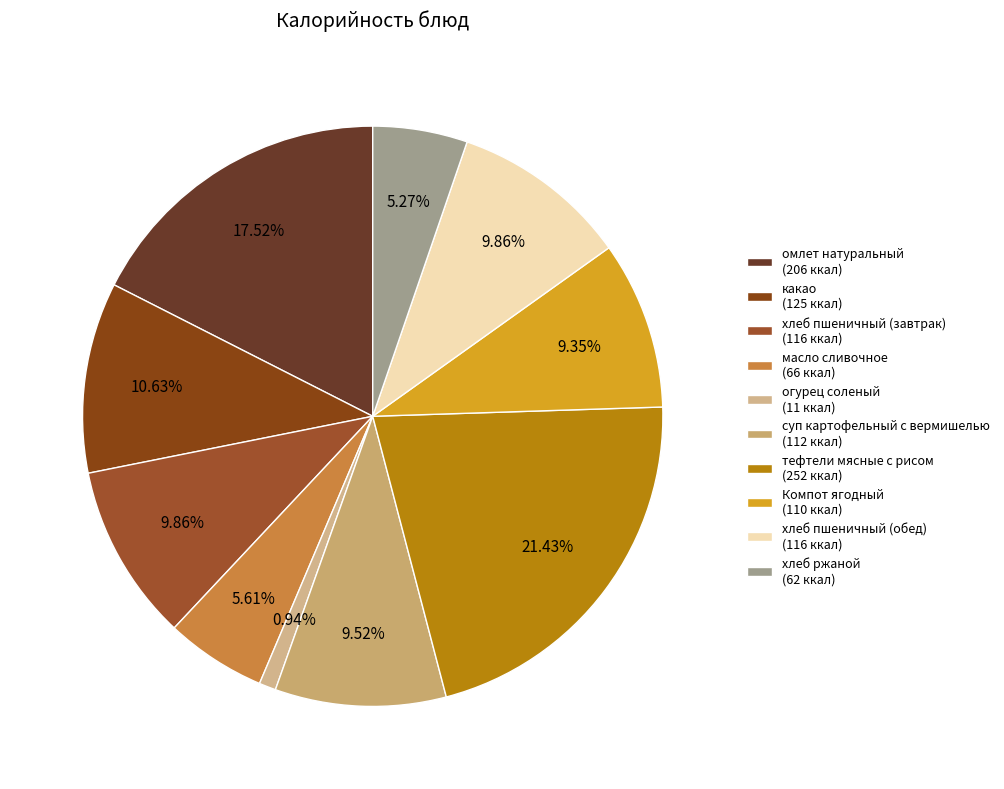

Which has a higher value, хлеб ржаной or хлеб пшеничный (обед)?

хлеб пшеничный (обед)